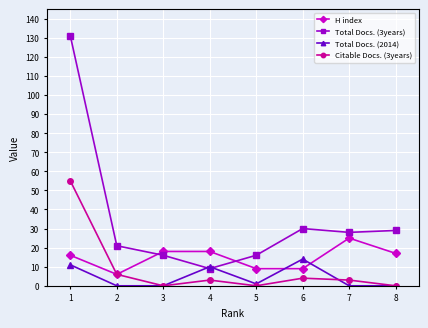

Which series has the largest total across all categories?

Total Docs. (3years)